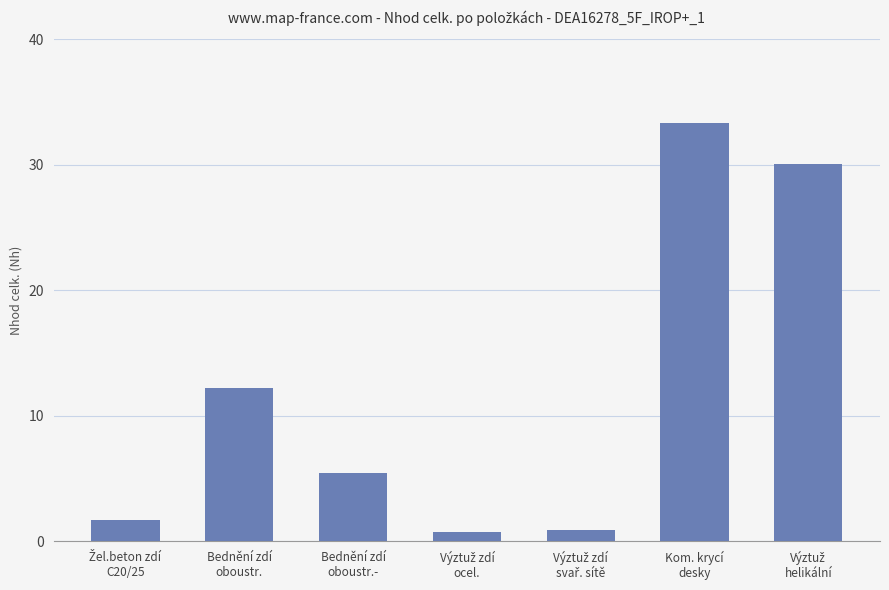

Between Kom. krycí
desky and Bednění zdí
oboustr., which is larger?

Kom. krycí
desky